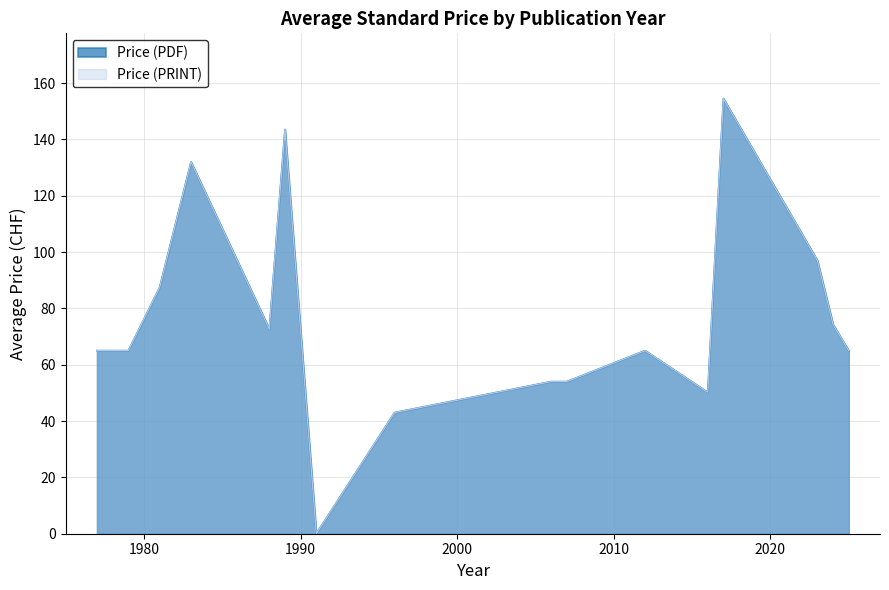

Does the chart have visible grid lines?

Yes